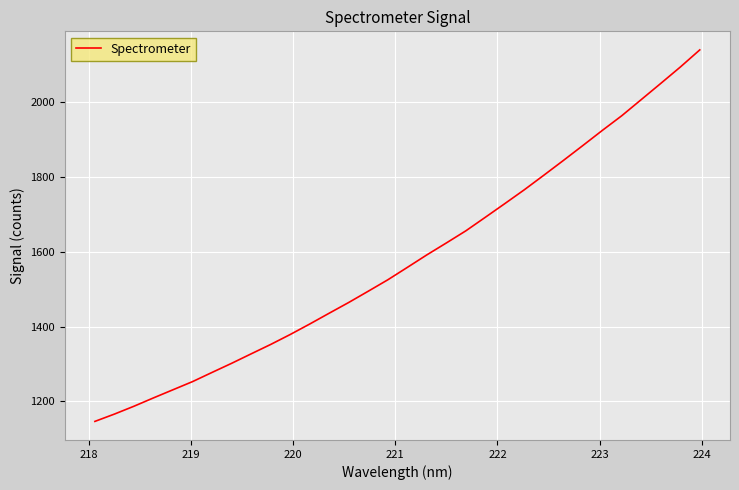

What is the greatest value displayed?

2139.0